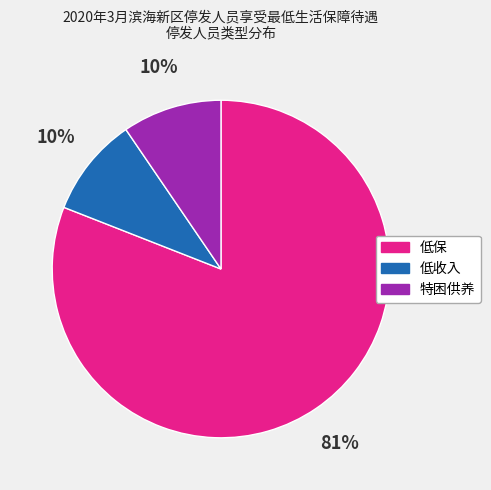

To the nearest percent, what is the combined percentage of 低保 and 低收入?

90%